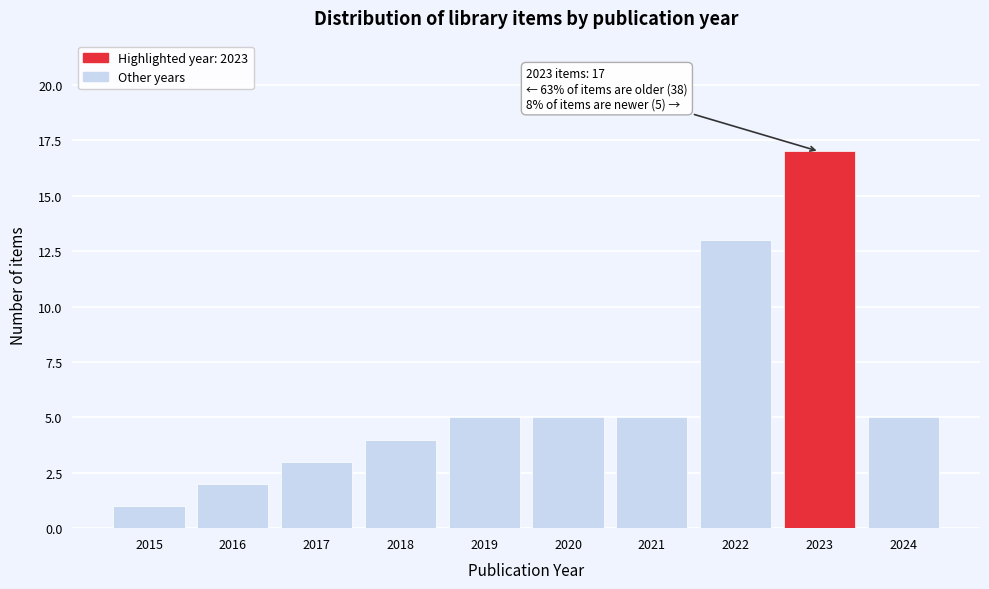

Reading right to left, list all the values displayed in this chart.

2024=5	2023=17	2022=13	2021=5	2020=5	2019=5	2018=4	2017=3	2016=2	2015=1